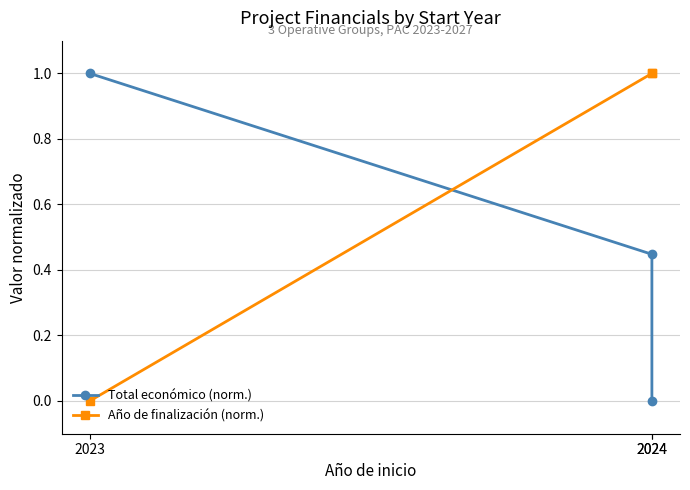

Is this an area chart (filled region under the line)?

No